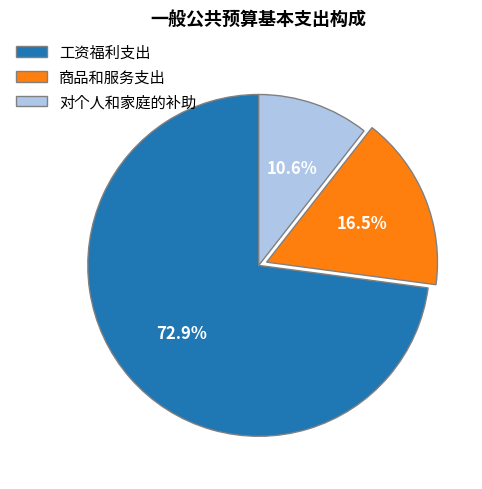

Rank the categories by value from lowest to highest.

对个人和家庭的补助, 商品和服务支出, 工资福利支出